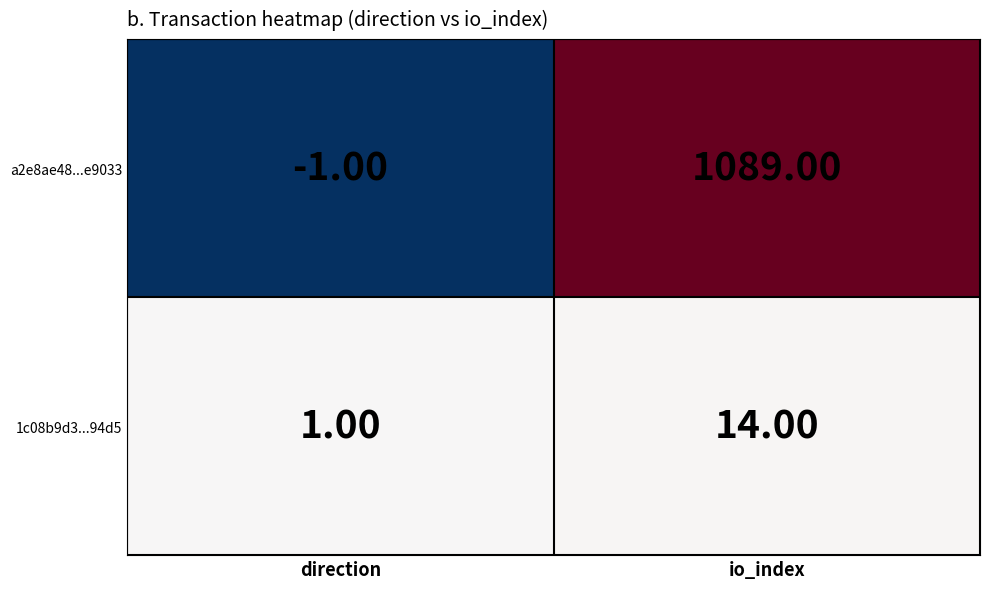

Which series has the largest total across all categories?

a2e8ae48...e9033